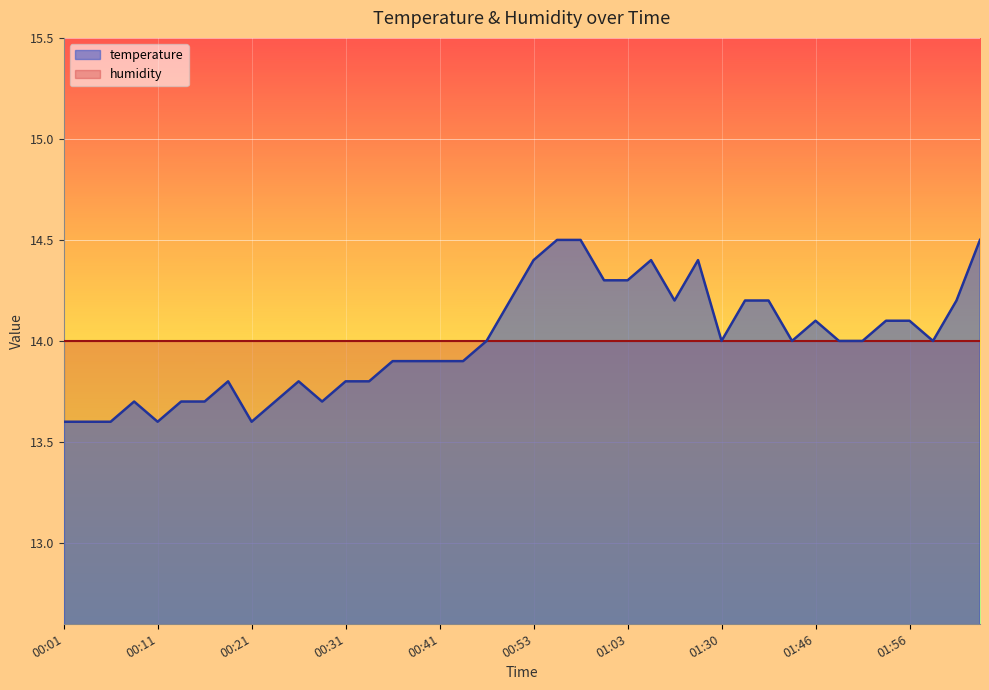

What is the sum of the values at 00:48 and 00:23?

27.7